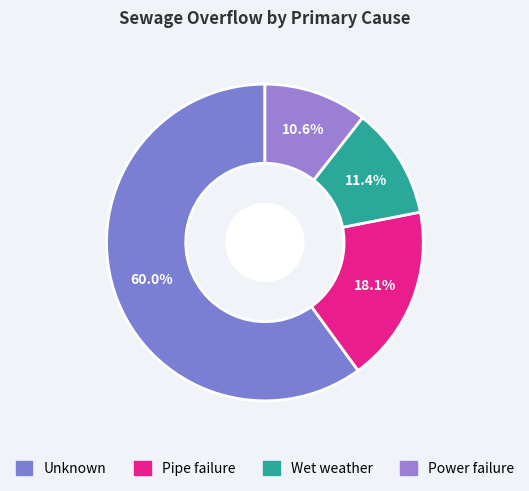

Approximately how many times larger is the value at Power failure compared to Pipe failure?

0.6